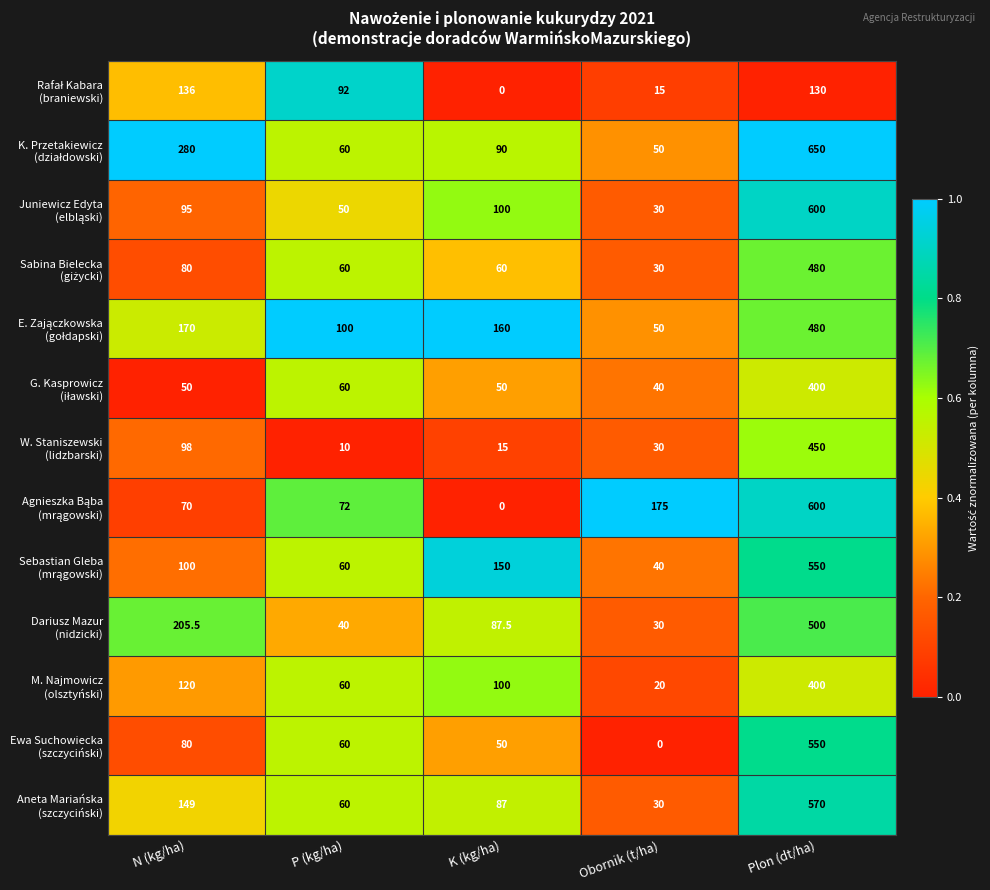

What is the maximum value shown in the chart?

650.0